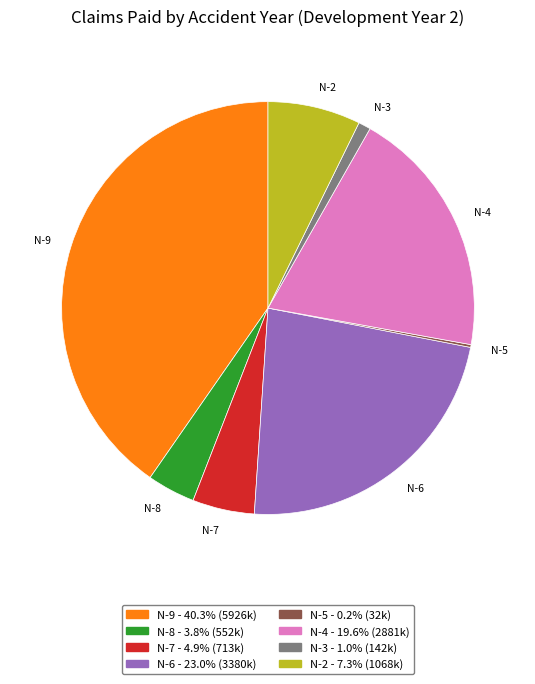

Is there any slice that represents more than half of the pie?

No